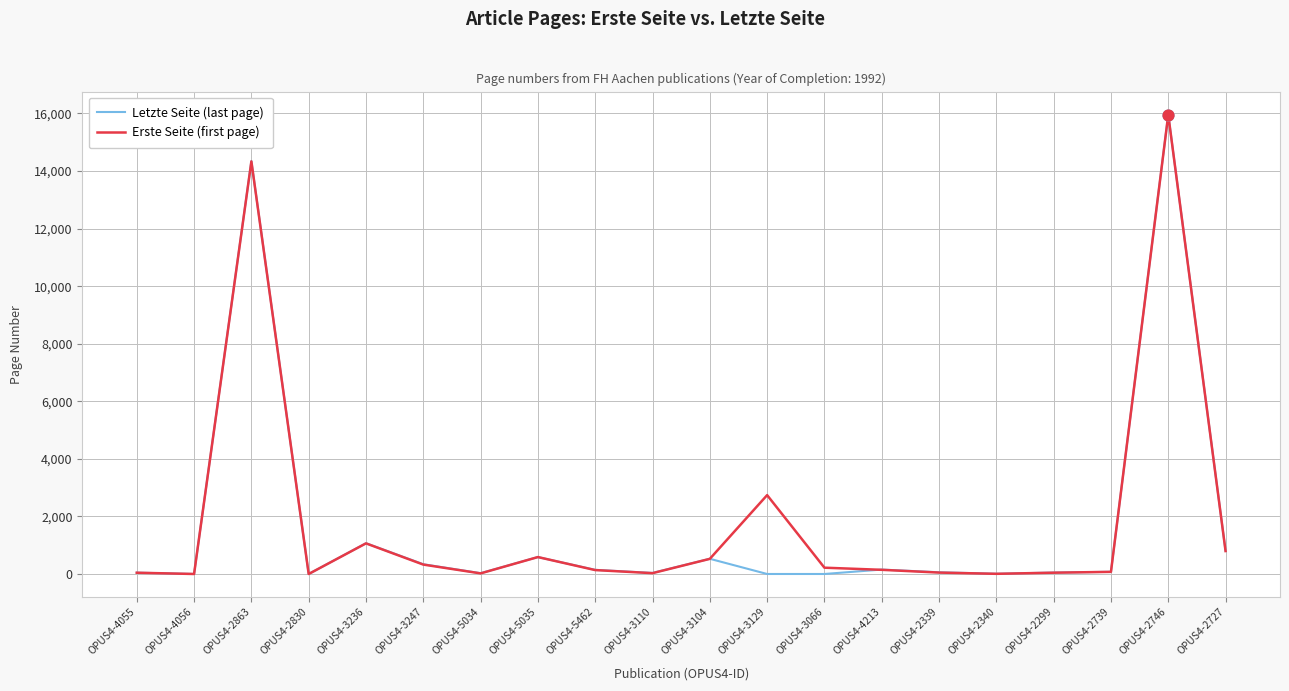

Which series has the widest spread of values?

Letzte Seite (last page)